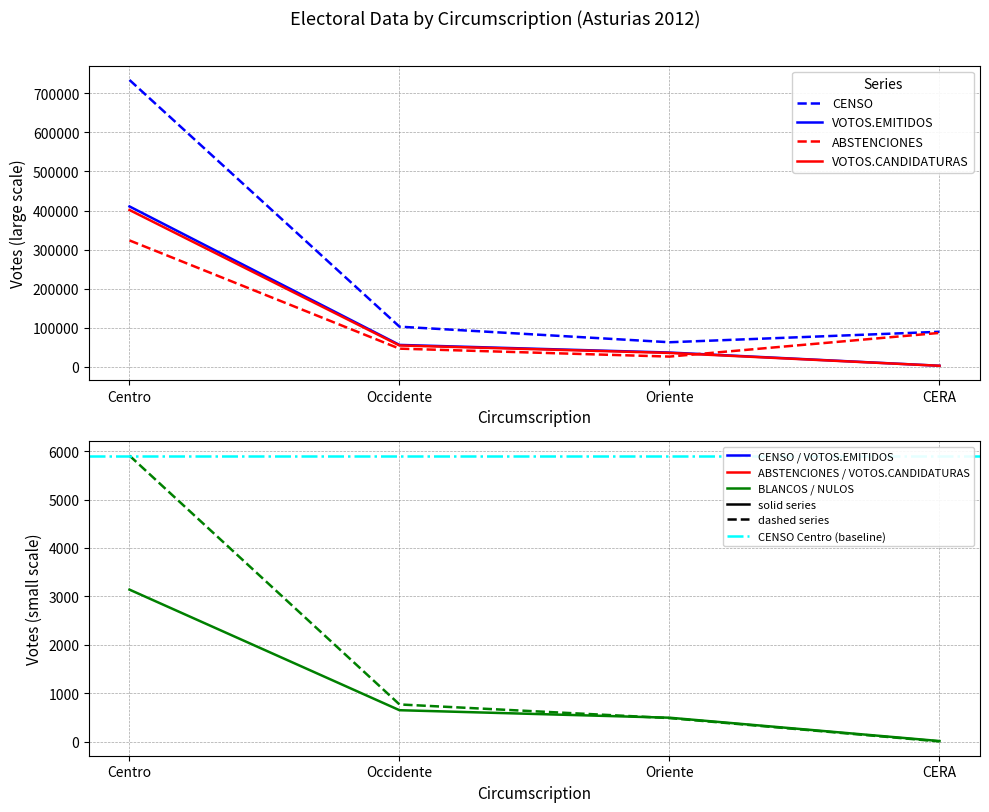

At which category does ABSTENCIONES reach its first local valley?

Oriente